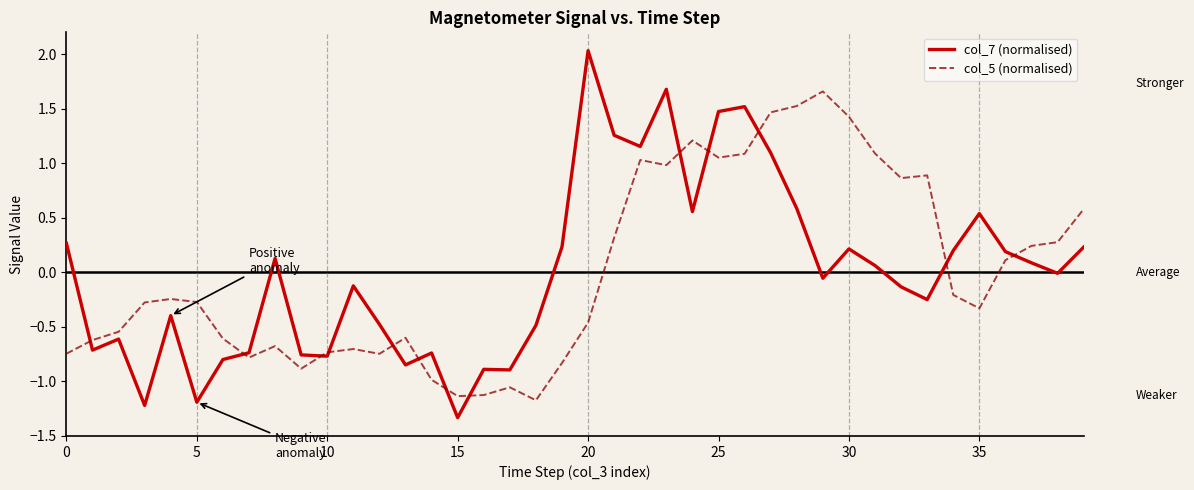

Which series has the largest range (max minus min)?

col_7 (normalised)